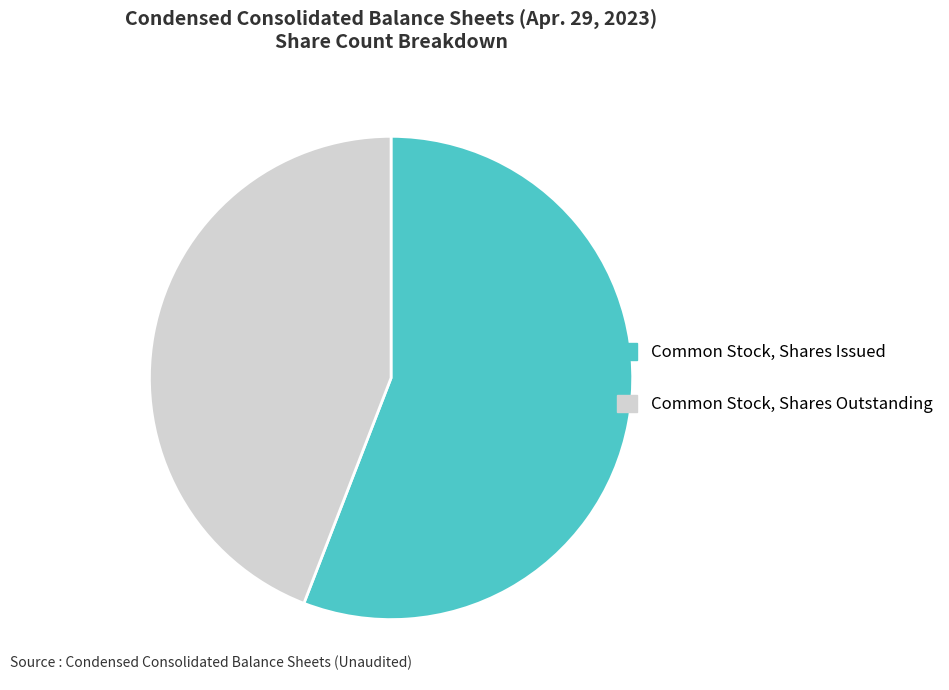

How many slices are in this pie chart?

2